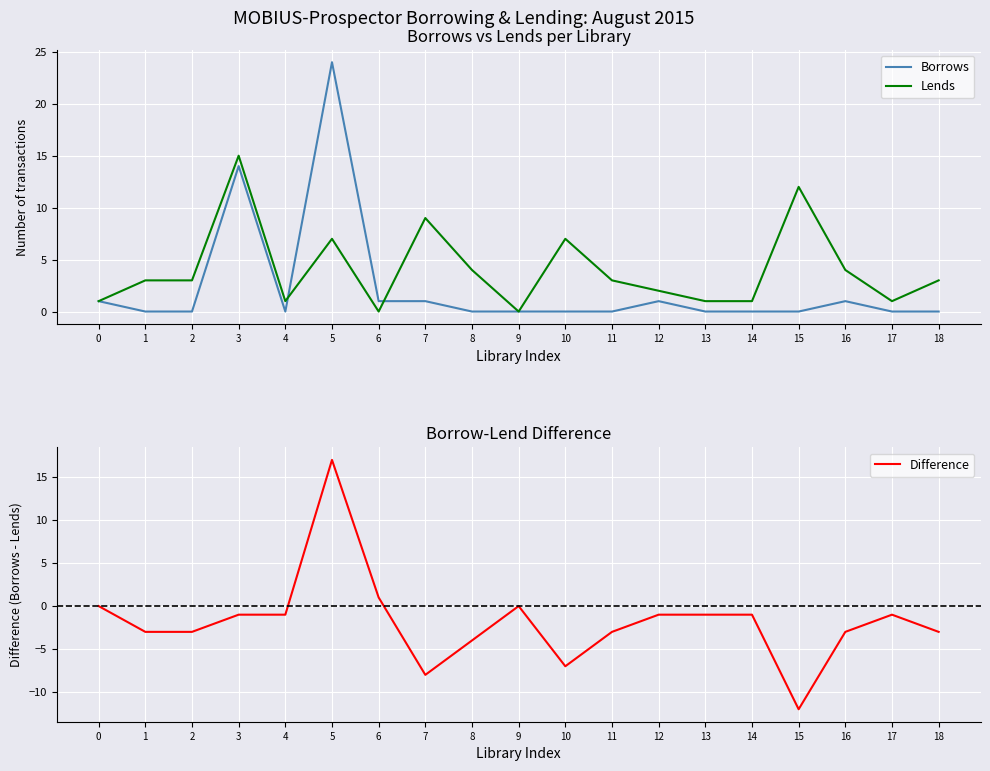

At how many categories does at least one series exceed 7?

4